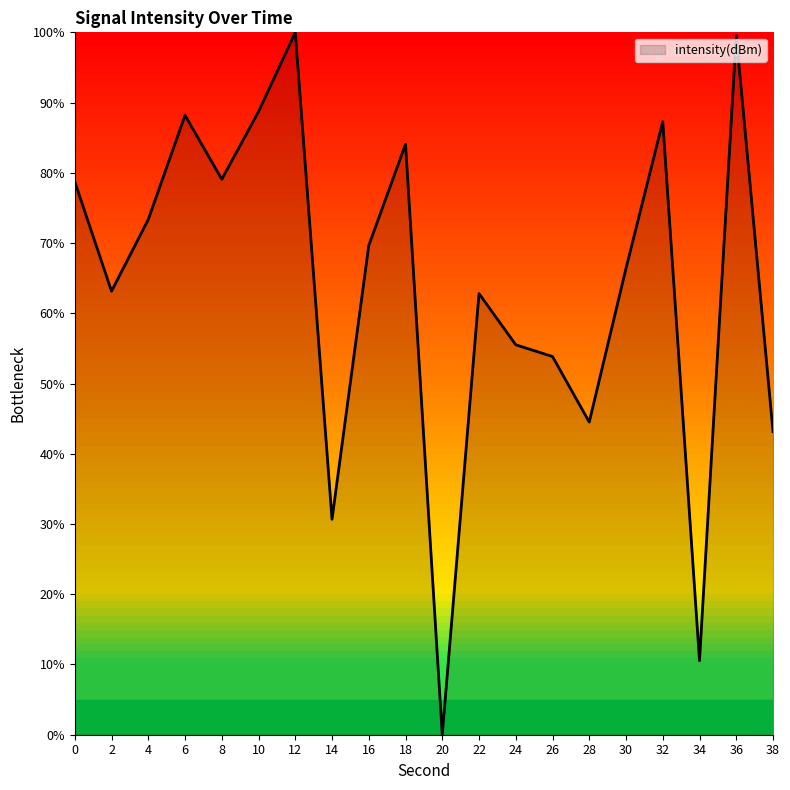

How many lines are shown in the chart?

1